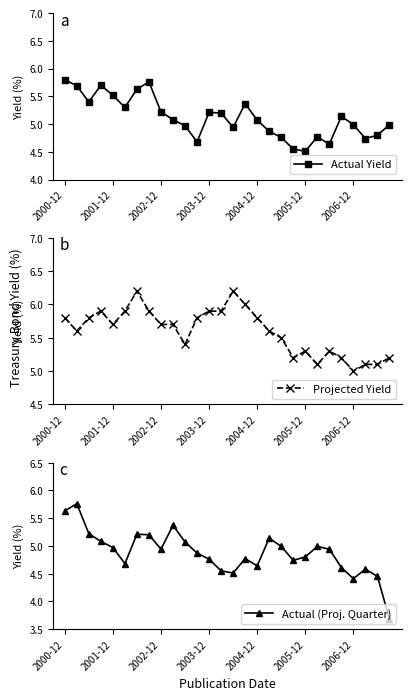

Which series has the largest range (max minus min)?

Actual (Proj. Quarter)